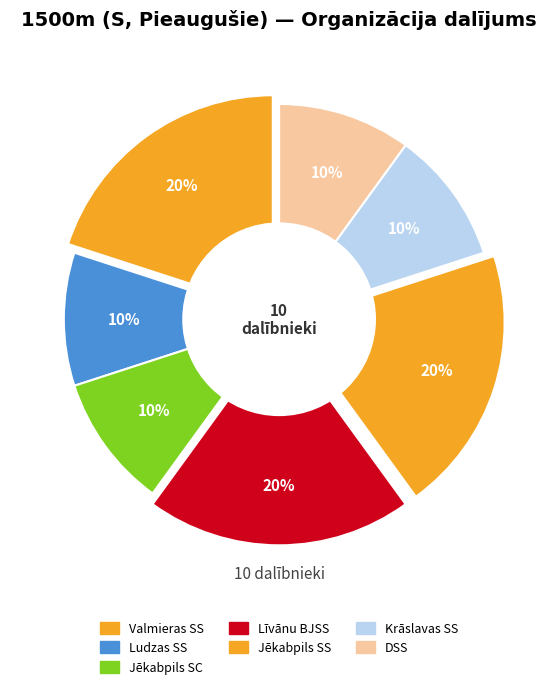

What percentage is the Līvānu BJSS slice, to the nearest percent?

20%